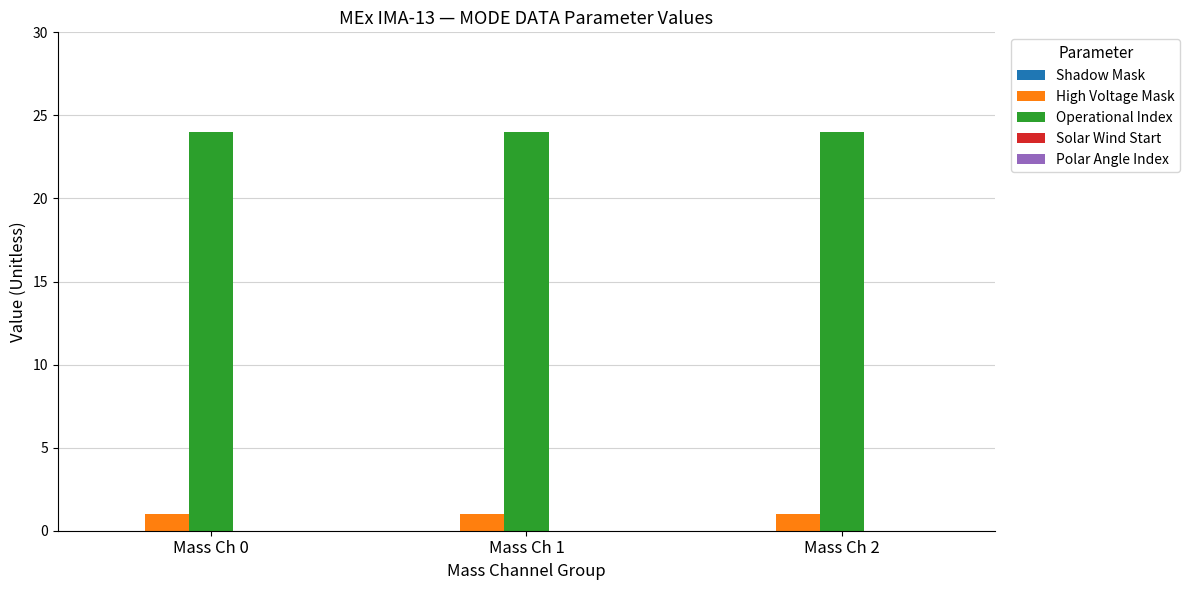

At how many categories does at least one series exceed 9?

3